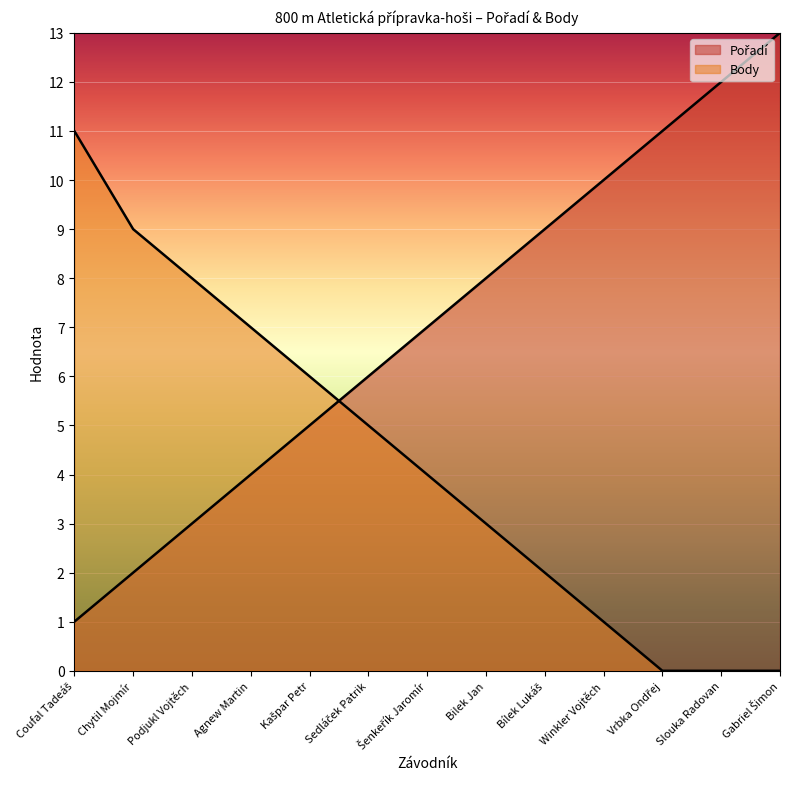

Rank the series by their maximum value, from lowest to highest.

Body, Pořadí